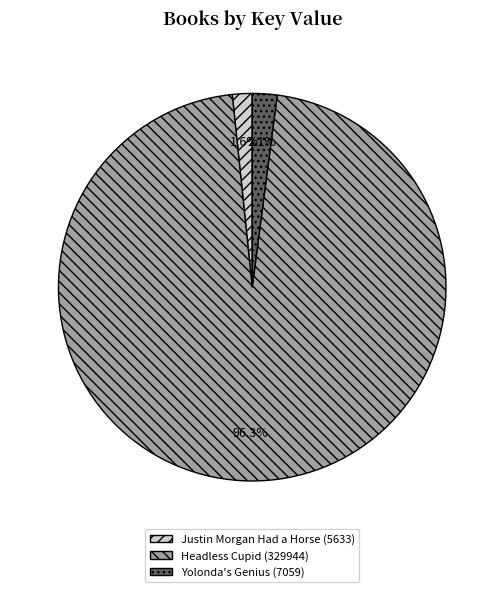

True or false: Justin Morgan Had a Horse accounts for 2% of the total.

True